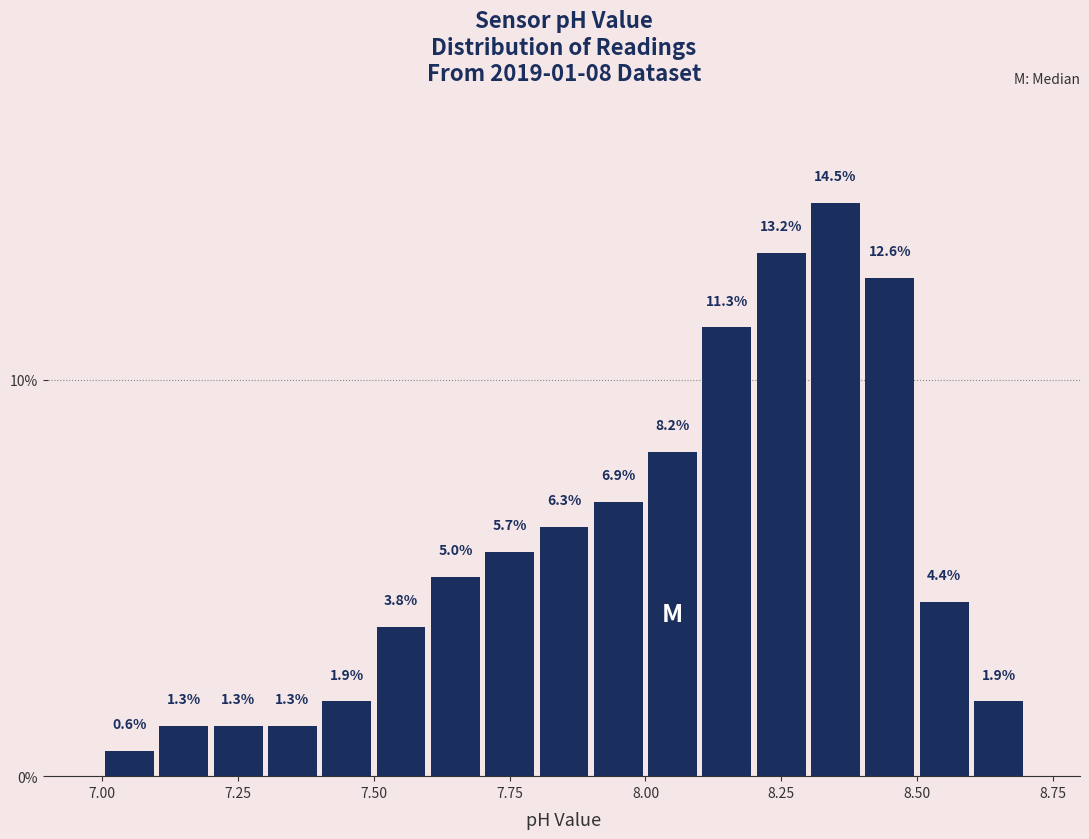

Read against the x-axis, roughly where is the centre of the tallest bar?

8.35